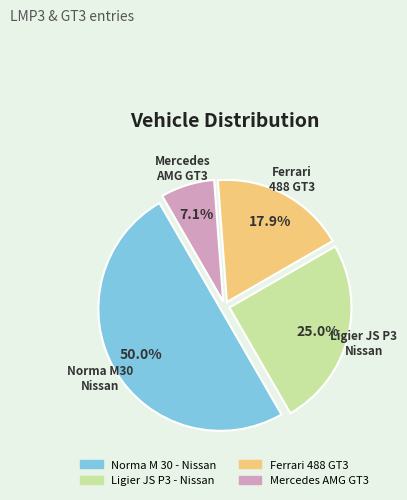

What is the largest slice in the pie chart?

Norma M 30 - Nissan